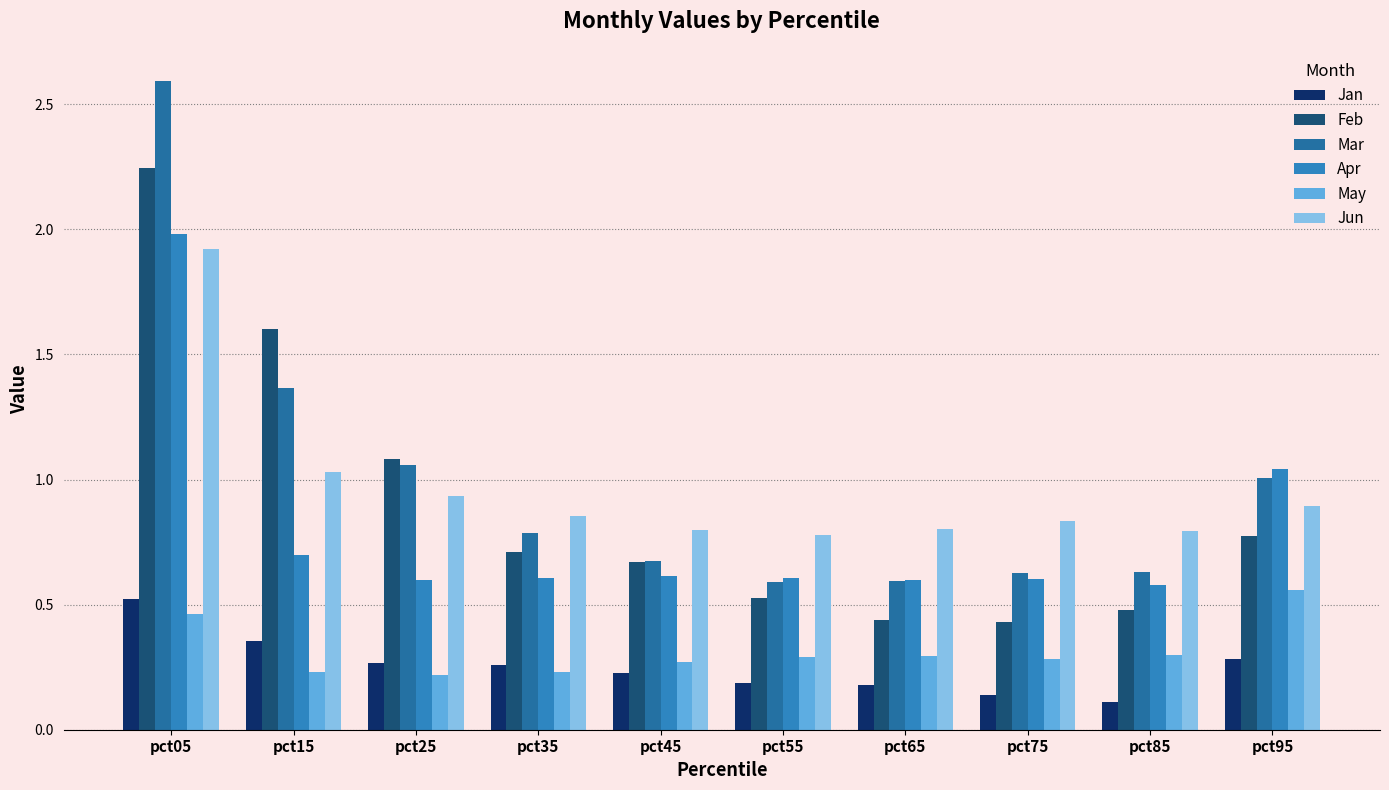

What is the spread (max minus min) of values at pct35?

0.6